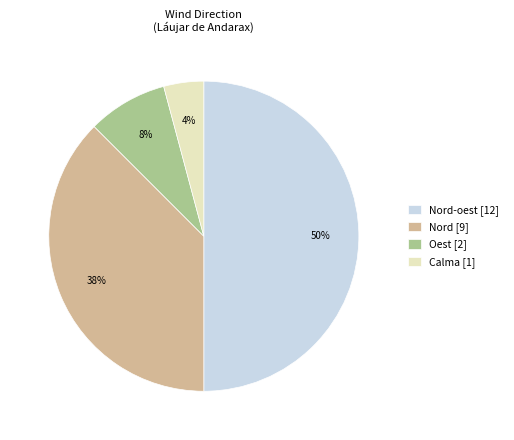

To the nearest percent, what is the combined percentage of Calma [1] and Nord-oest [12]?

54%